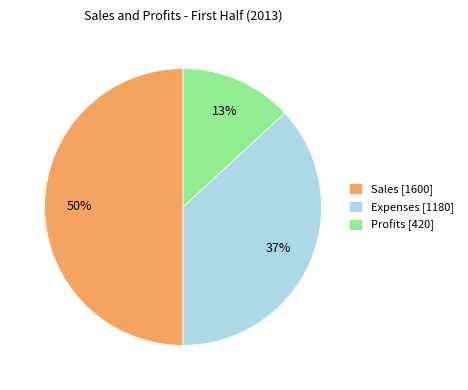

To the nearest percent, what is the difference between the largest and smallest slice percentages?

37%